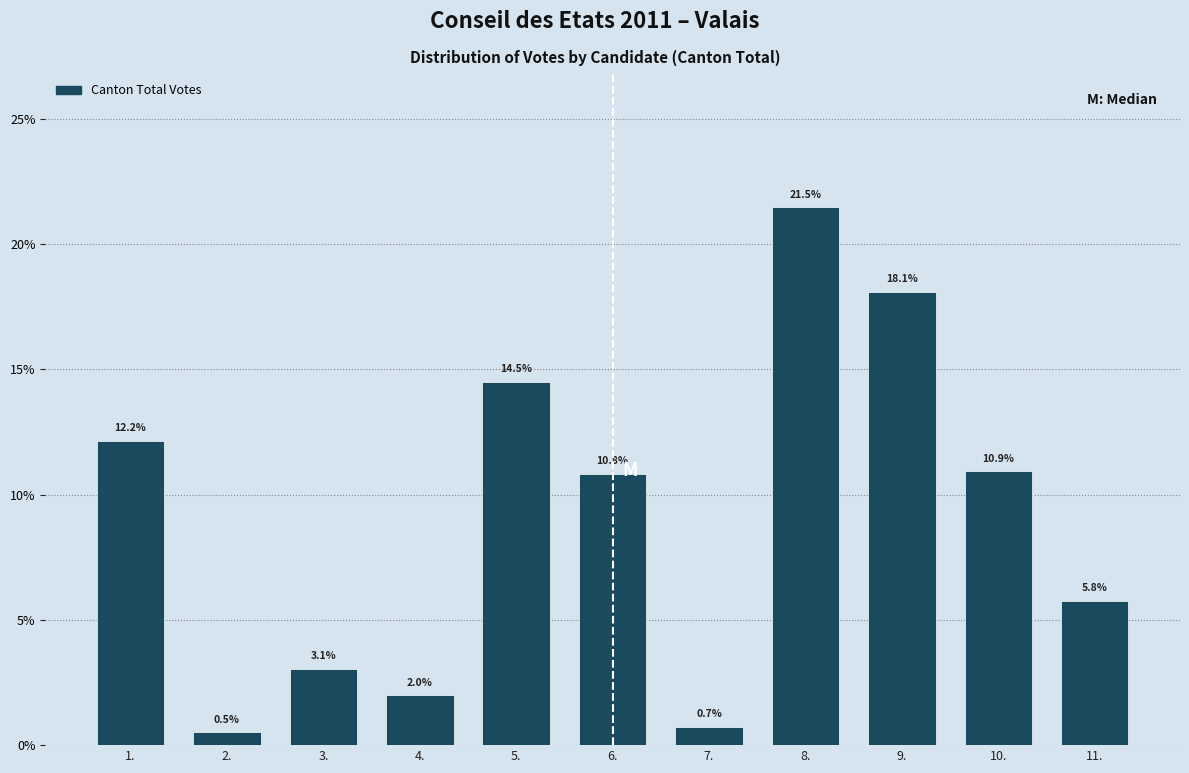

Reading left to right, list all the values displayed in this chart.

1.=12.2	2.=0.5	3.=3.1	4.=2.0	5.=14.5	6.=10.8	7.=0.7	8.=21.5	9.=18.1	10.=10.9	11.=5.8